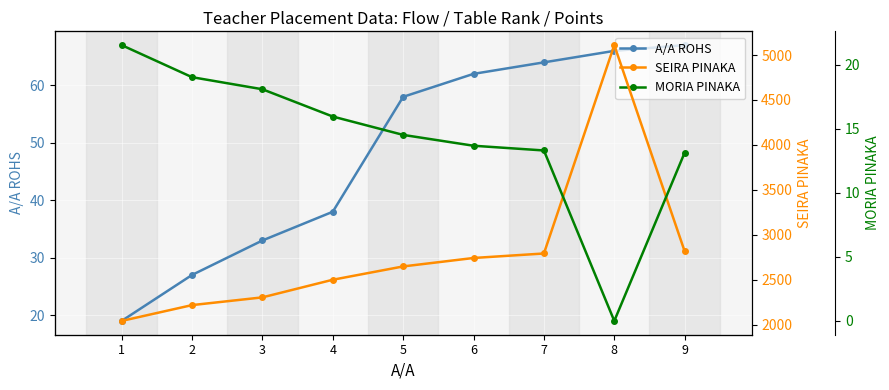

What is the sum of all MORIA PINAKA values?

129.2